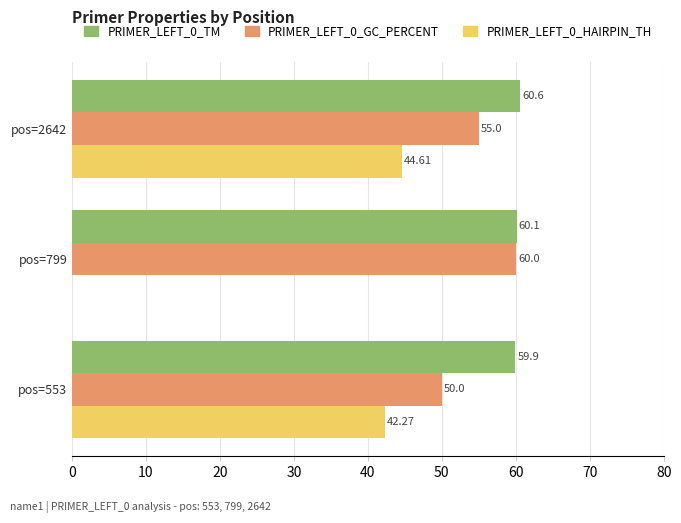

Which series changed the most between pos=553 and pos=2642?

PRIMER_LEFT_0_GC_PERCENT